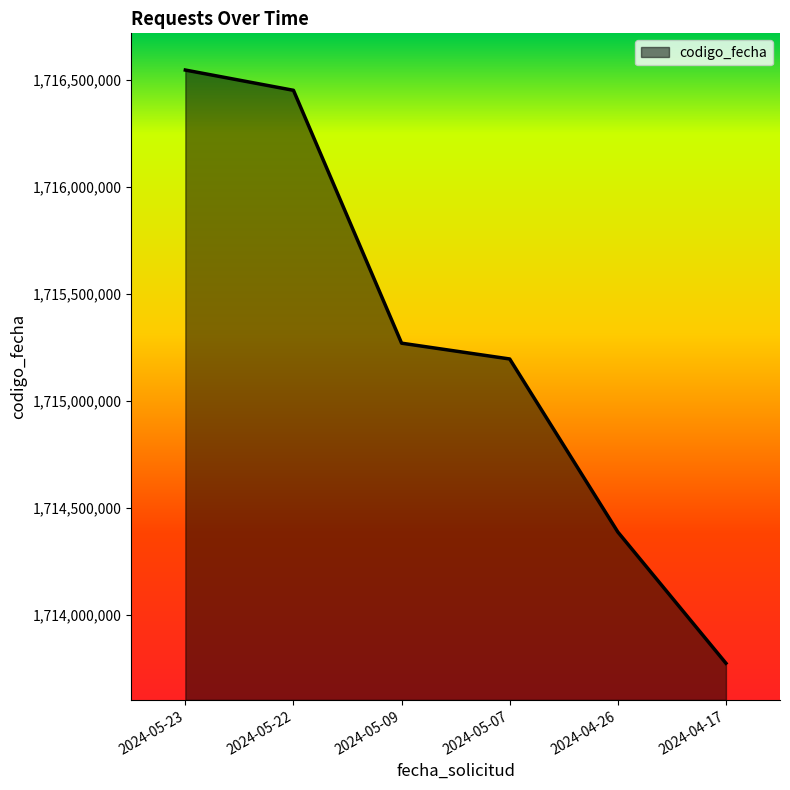

What value does the data have at 2024-05-09?

1715269591